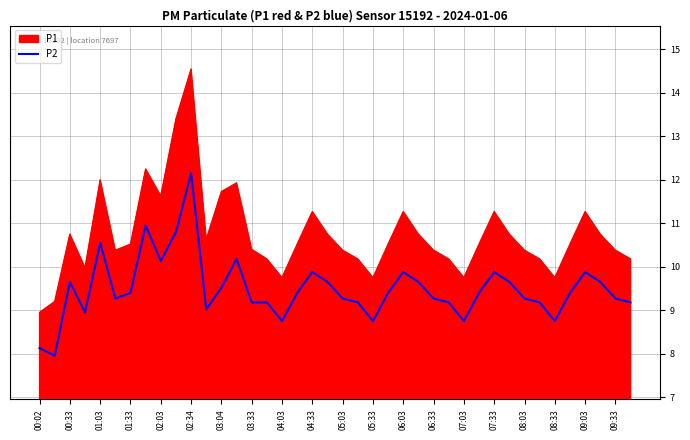

List the series in order of their overall mean, lowest first.

P2, P1